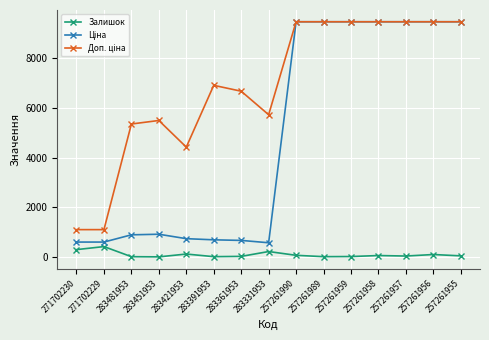

What is the maximum value shown in the chart?

9458.9